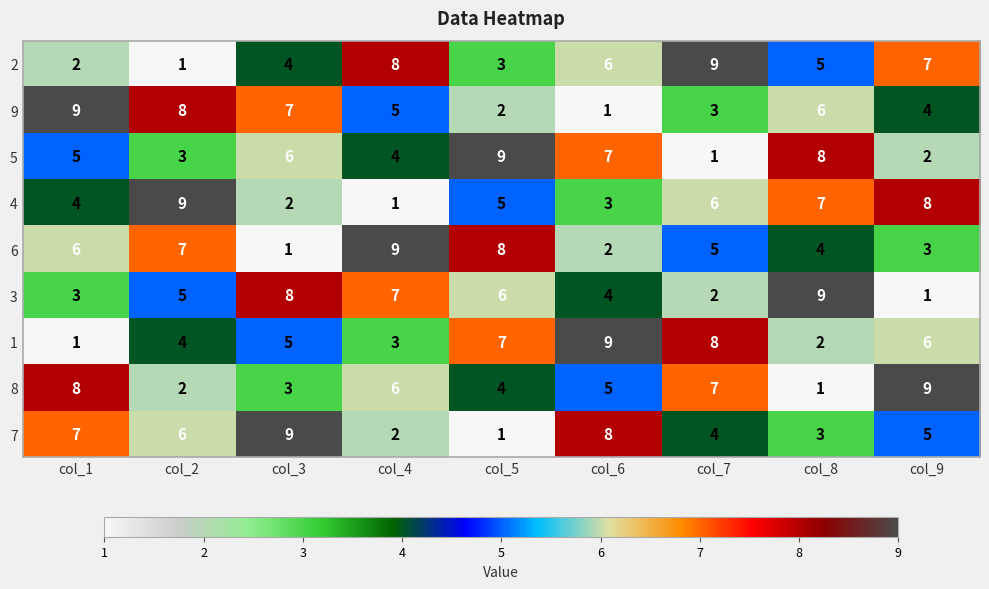

At which label does 8 reach its minimum?

col_8